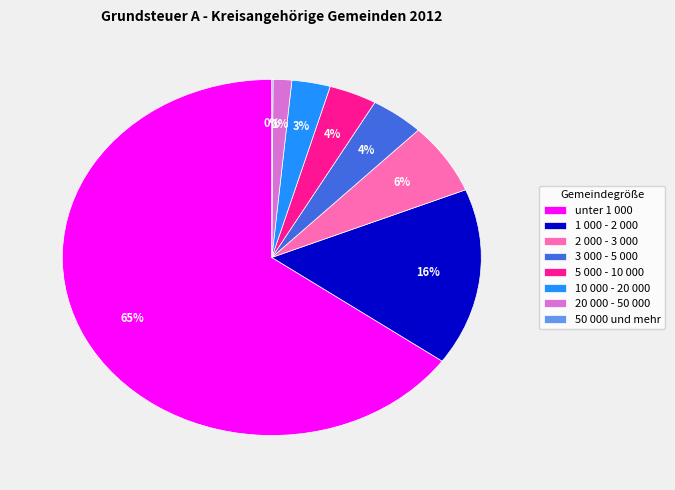

Which category accounts for the majority?

unter 1 000